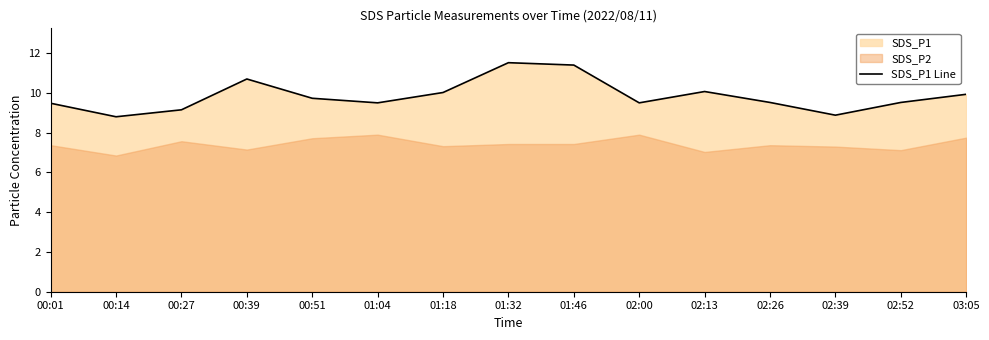

Where is the first local minimum?

00:14